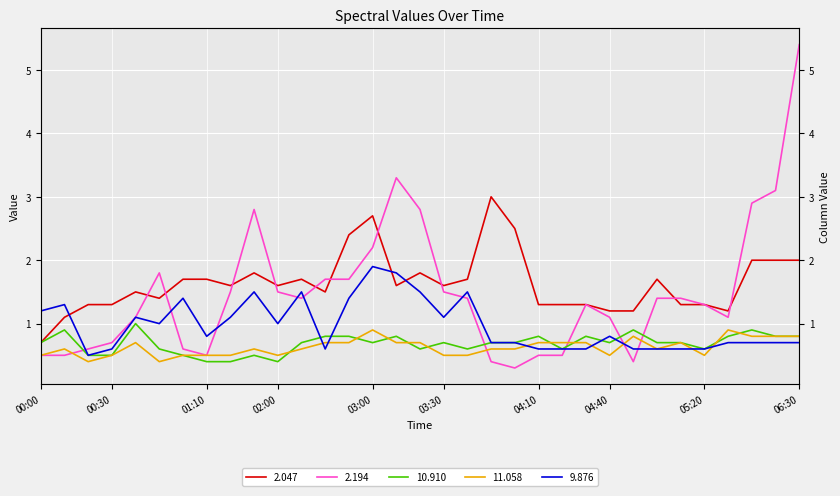

Which label corresponds to the smallest value in the chart?

04:00